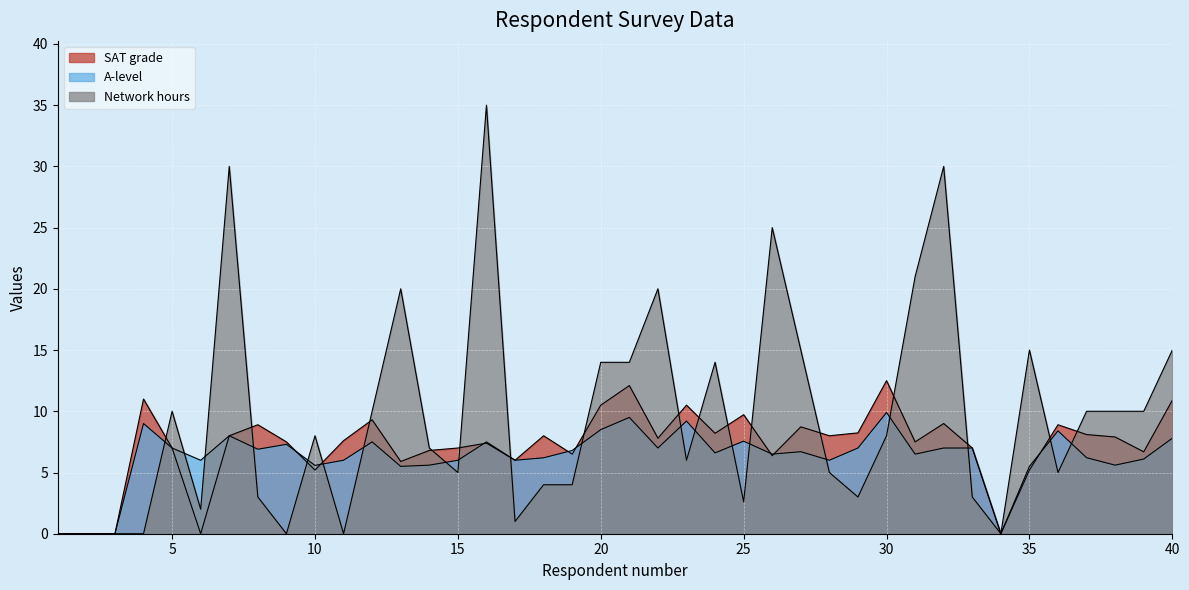

Does the chart display data point markers on the line(s)?

No